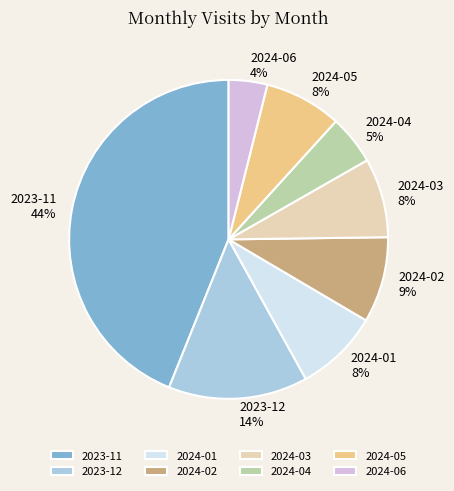

Is it true that 2024-06 is 4% of the pie?

True